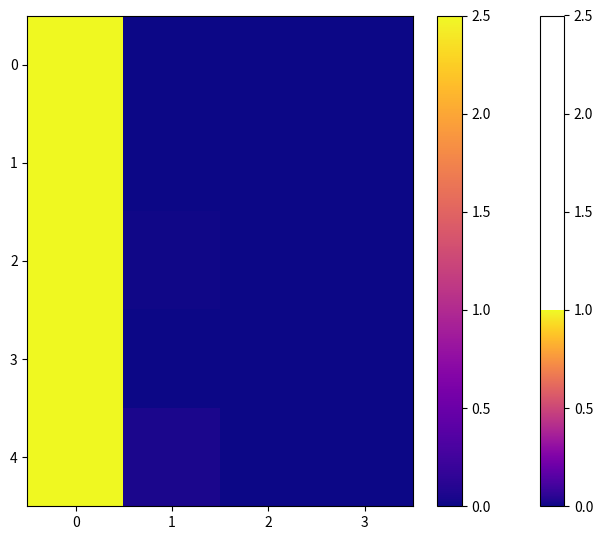

Reading left to right, what are all the values shown in this chart?

0: 0=1.0	1=0.0	2=0.0	3=0.0
1: 0=1.0	1=0.0	2=0.0	3=0.0
2: 0=1.0	1=0.0	2=0.0	3=0.0
3: 0=1.0	1=0.0	2=0.0	3=0.0
4: 0=1.0	1=0.0	2=0.0	3=0.0